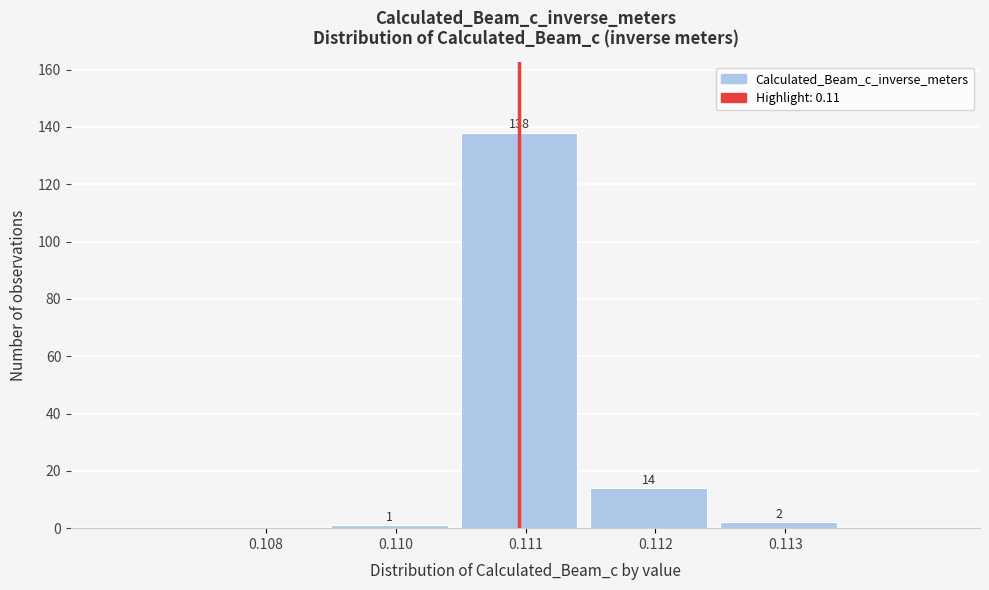

Reading left to right, extract all data points from this chart.

0.108=0	0.110=1	0.111=138	0.112=14	0.113=2